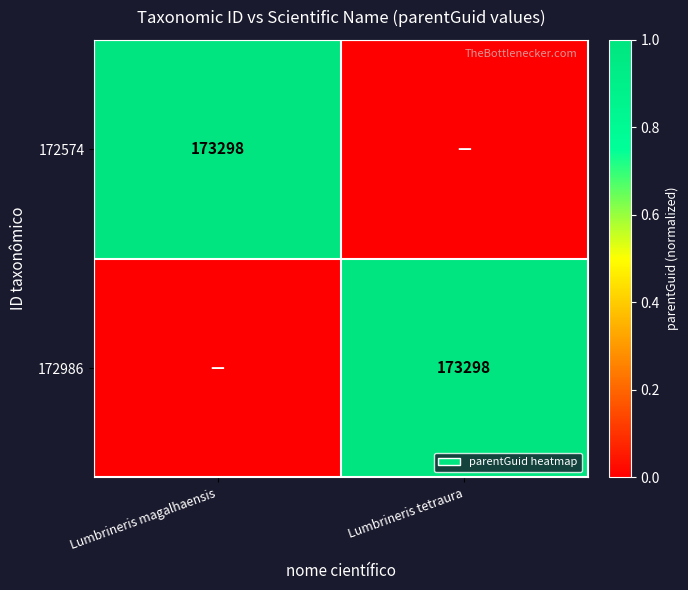

How many distinct data groups are displayed?

2